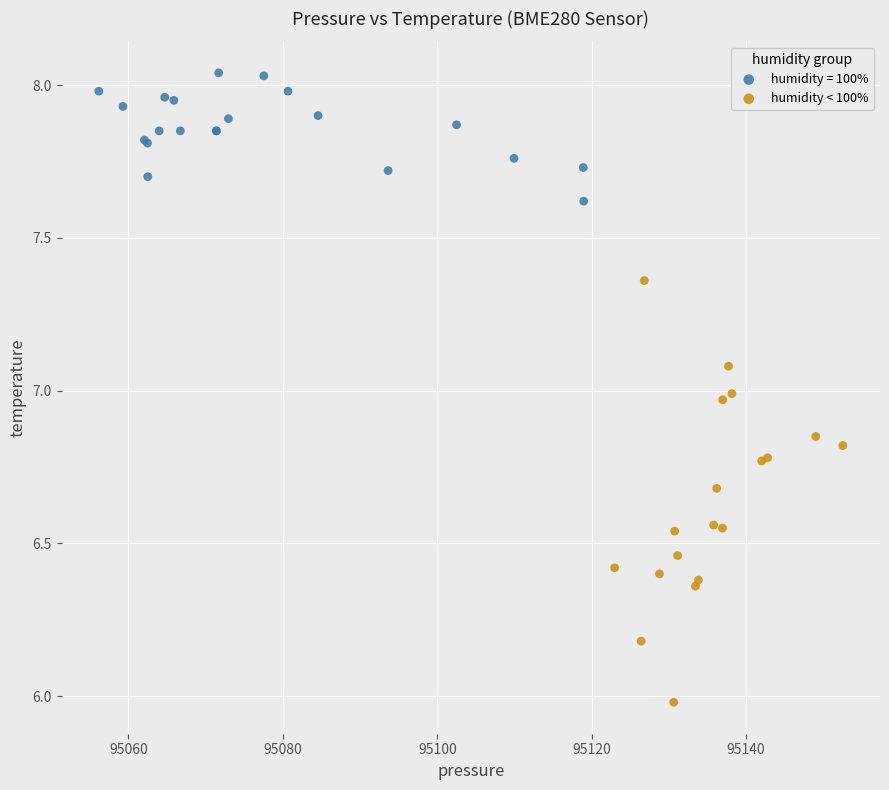

Which series contains the lowest Y value?

humidity < 100%